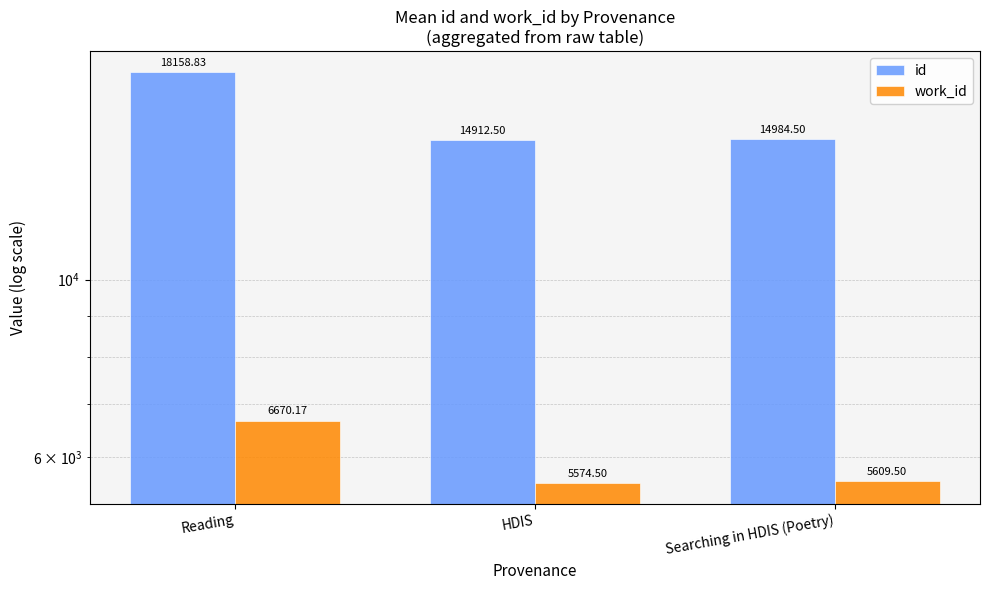

How many distinct data groups are displayed?

2